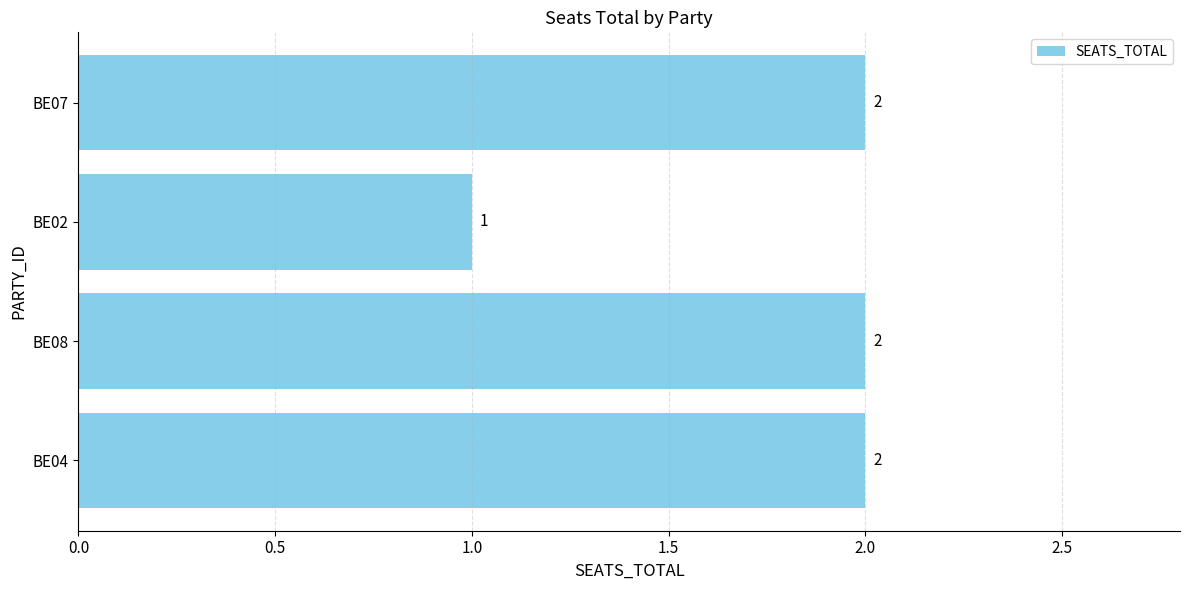

Which category has the lowest value across all series?

BE02